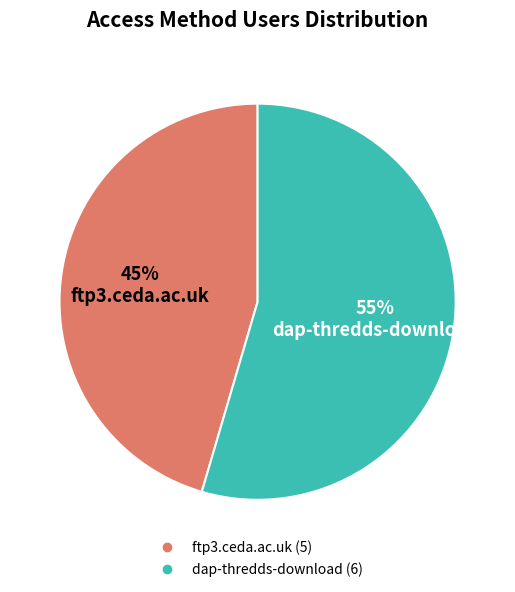

How many slices are in this pie chart?

2